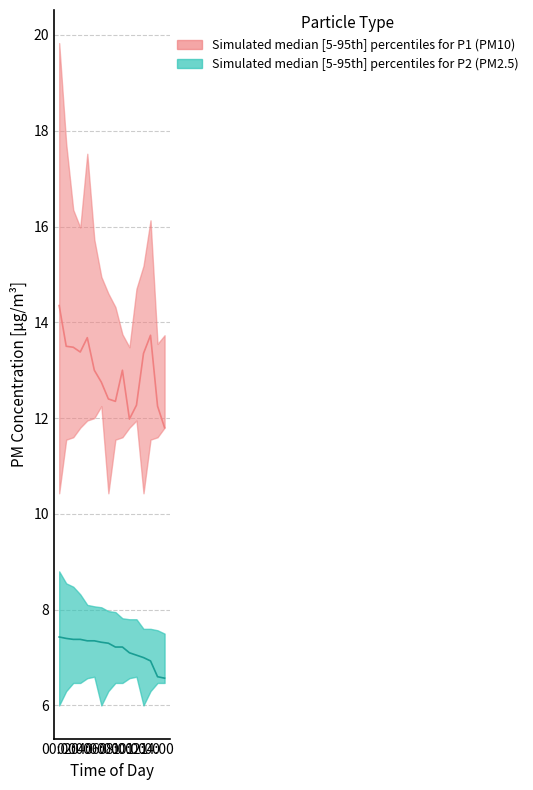

Rank the categories by P2_upper value from highest to lowest.

00:00, 01:00, 02:00, 03:00, 04:00, 05:00, 06:00, 07:00, 08:00, 09:00, 10:00, 11:00, 12:00, 13:00, 14:00, 15:00